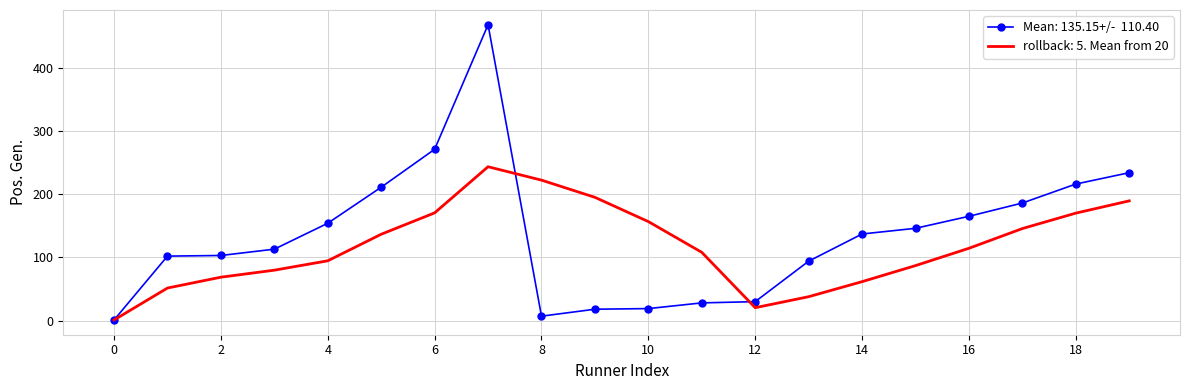

What is the maximum value shown in the chart?

468.0